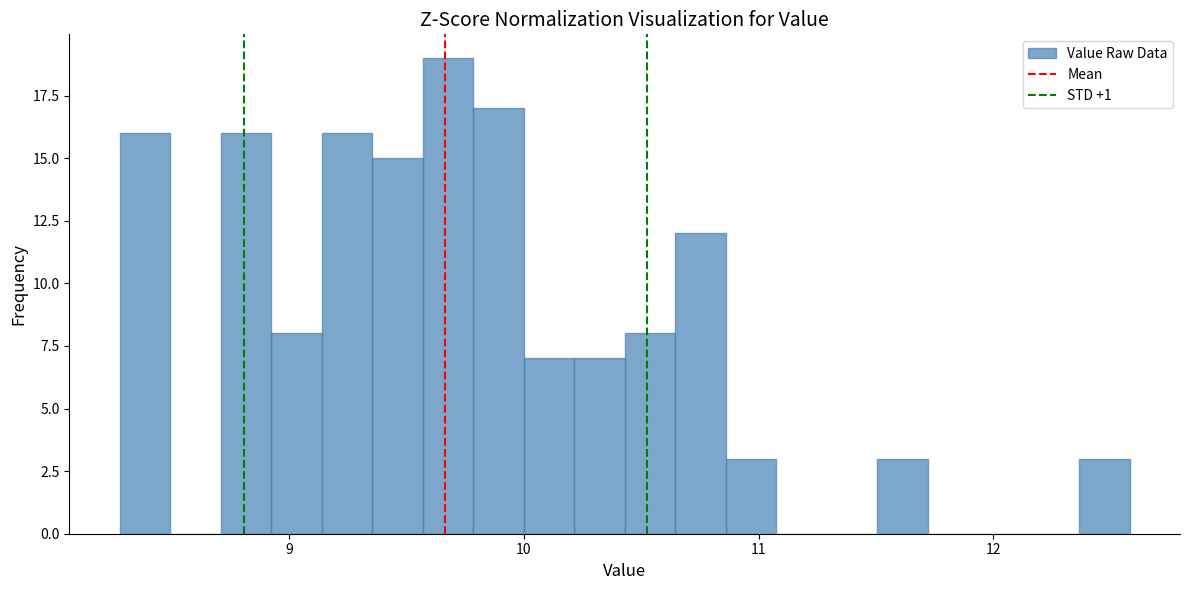

Read against the x-axis, roughly where is the centre of the tallest bar?

9.7